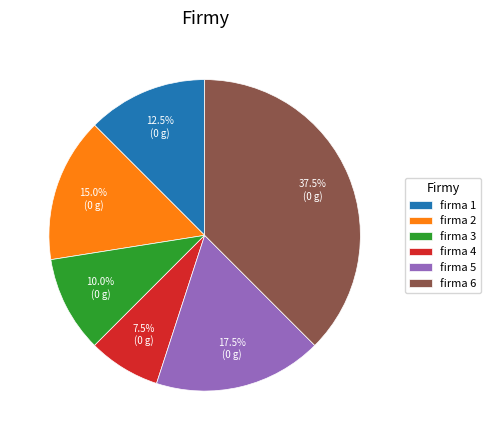

To the nearest percent, what is the difference between the largest and smallest slice percentages?

30%